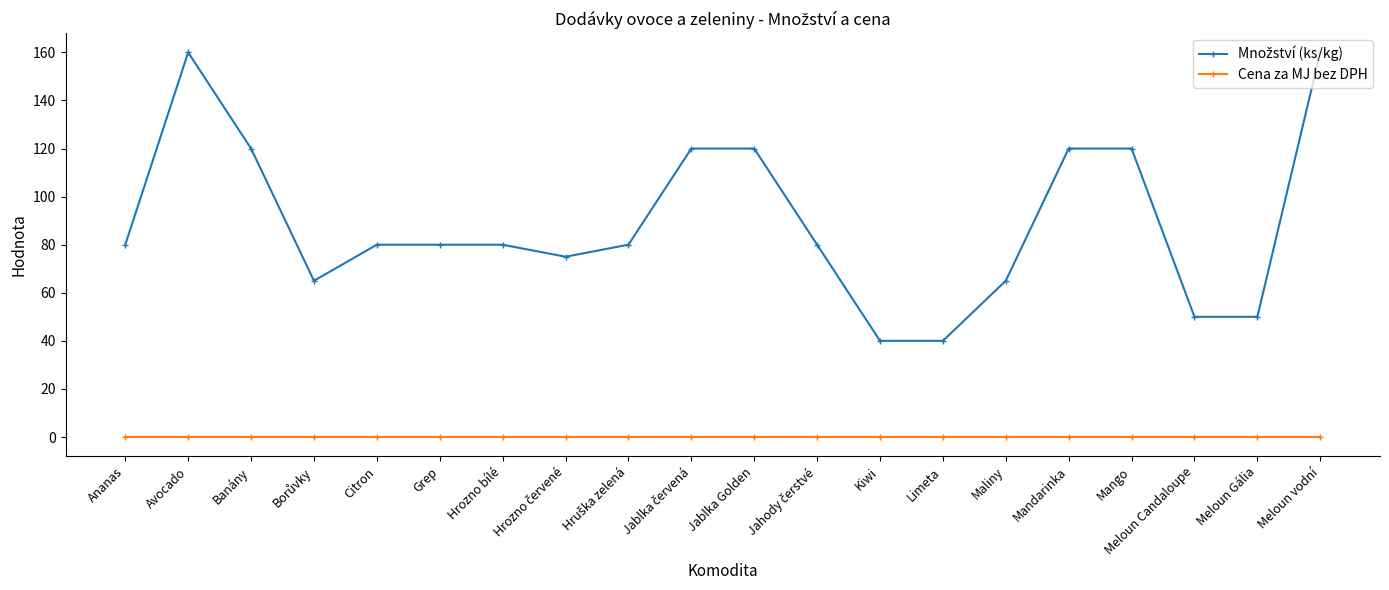

How many distinct data groups are displayed?

2